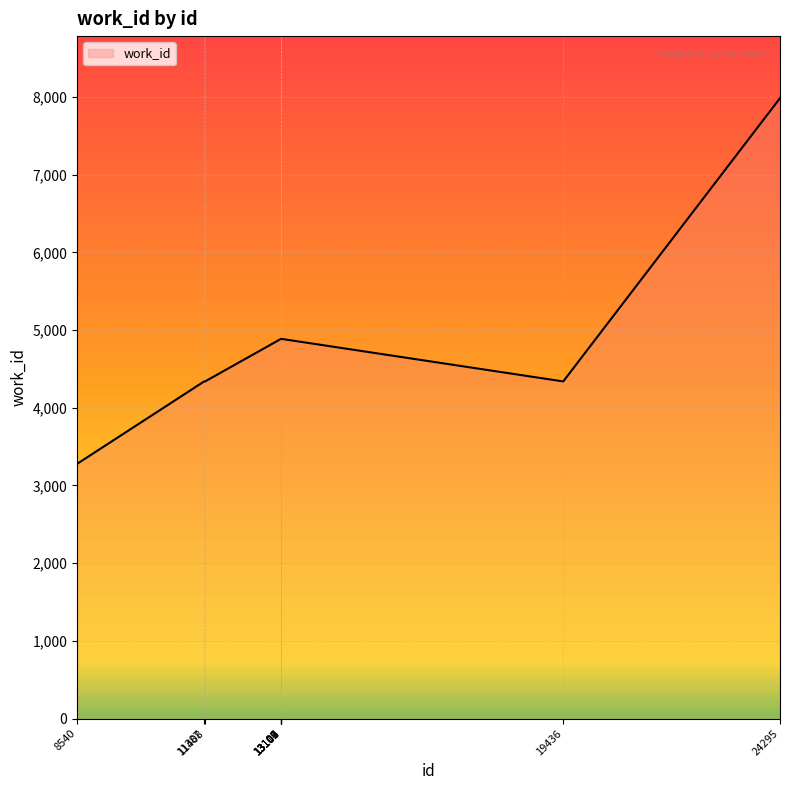

Is it true that the value at 11408 is 4339?

True